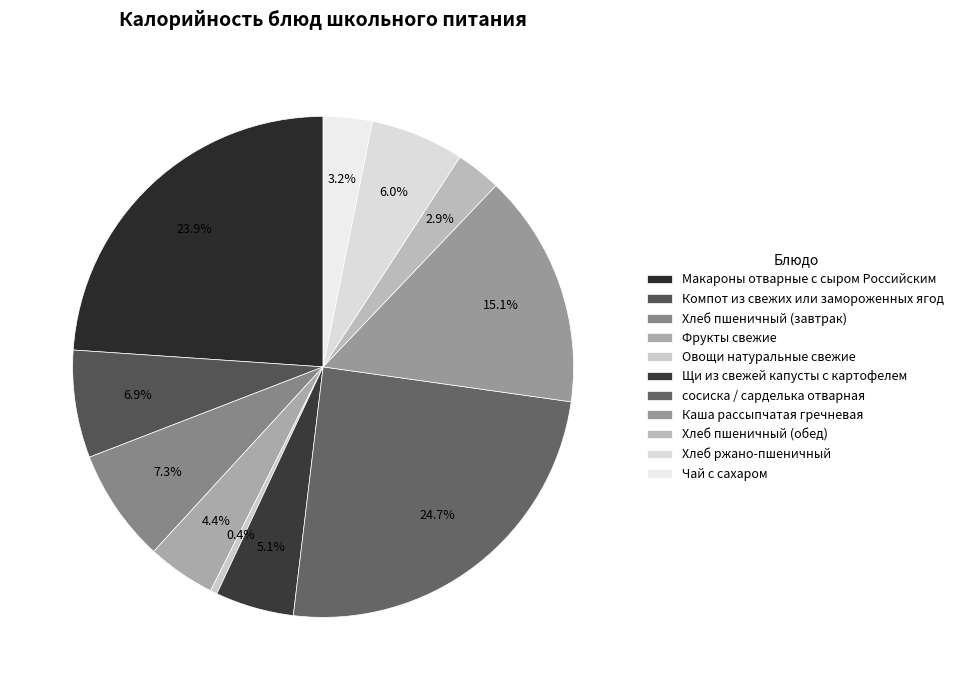

Does any single category account for the majority?

No